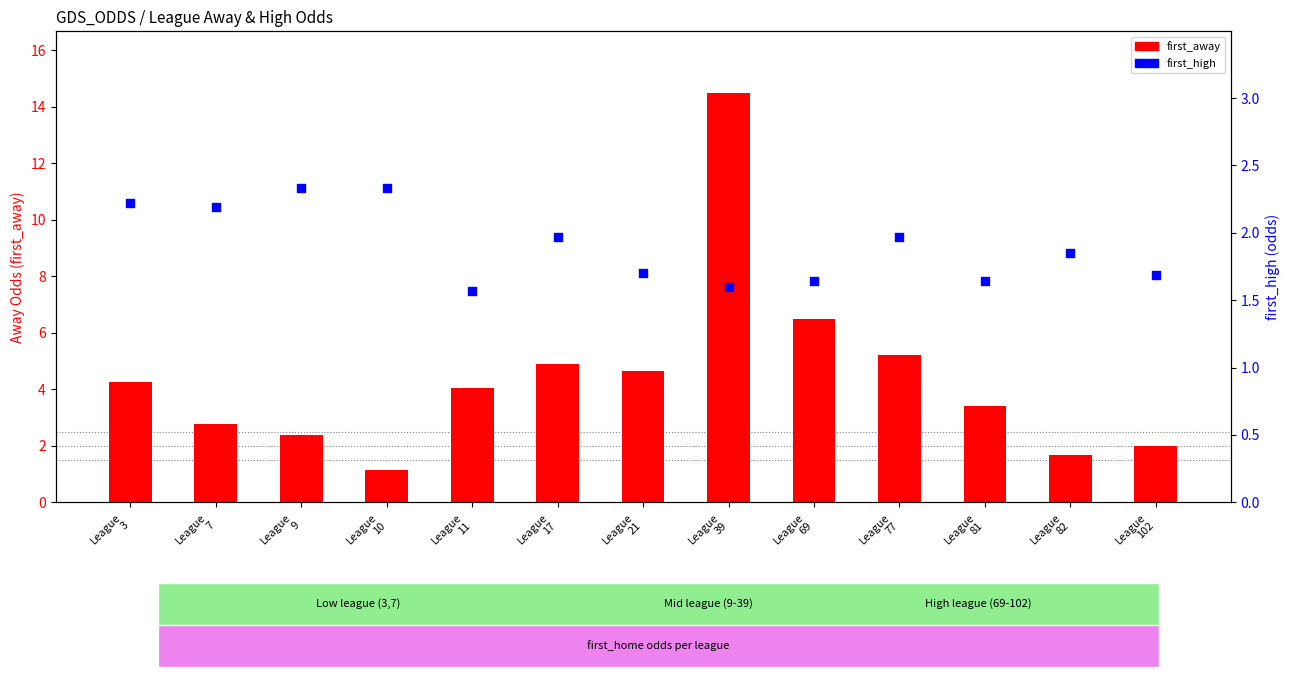

At which category is the sum across all series the highest?

League
39